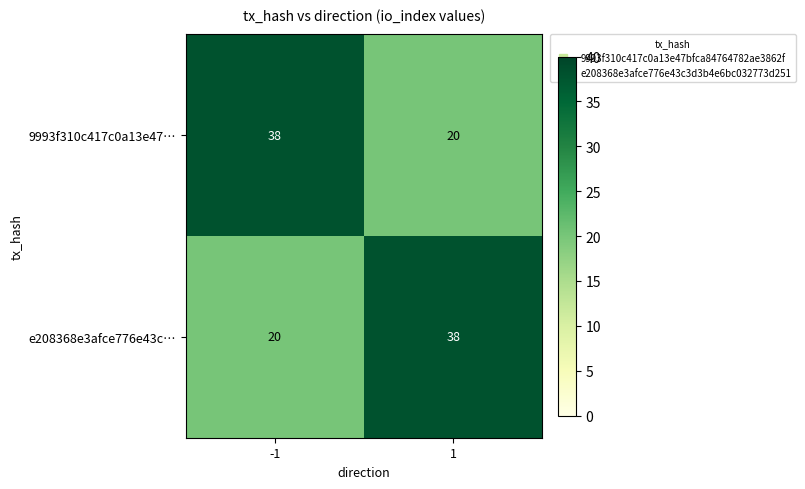

What is the total value across all series at -1?

58